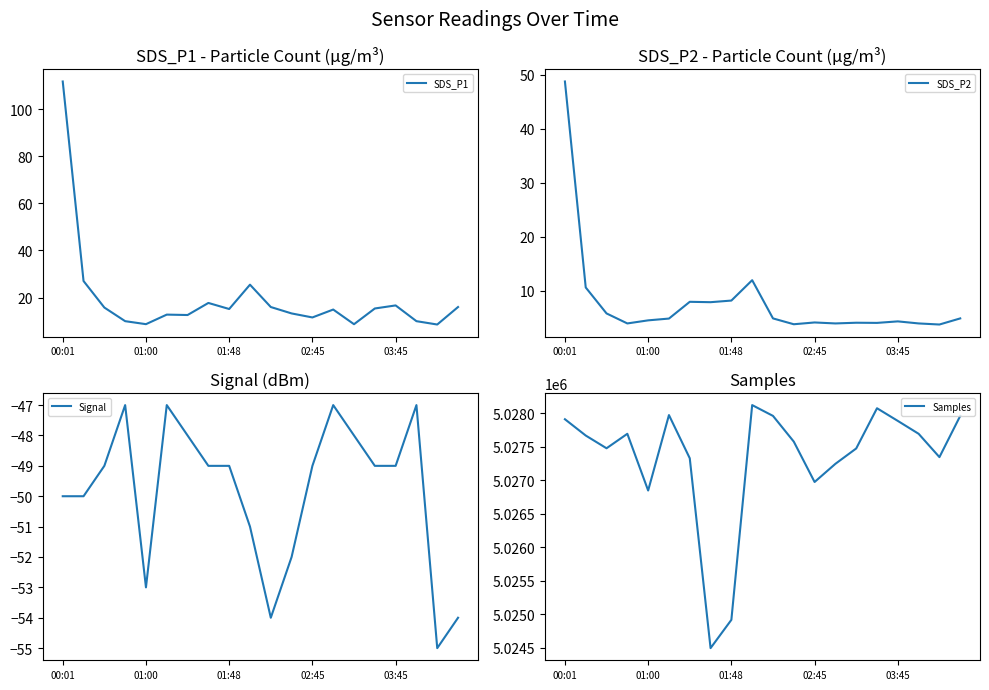

True or false: Samples and SDS_P1 intersect in this chart.

False